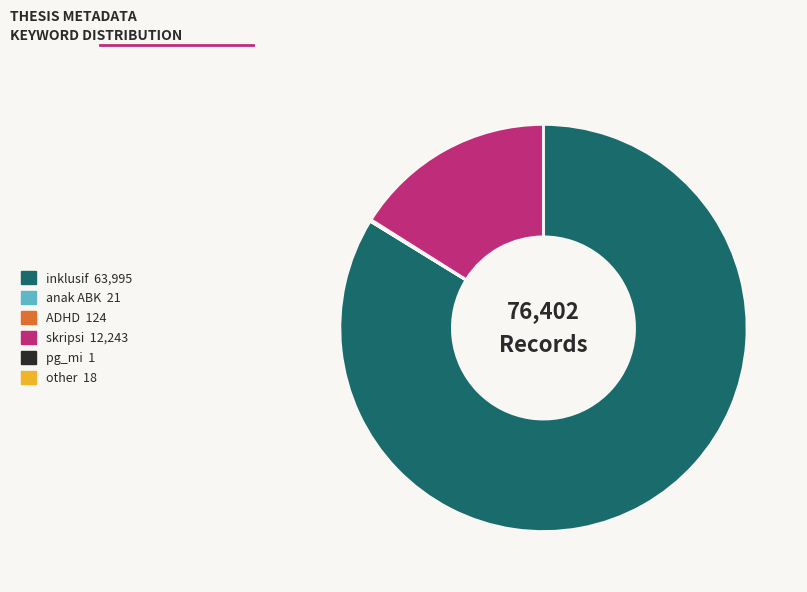

Is there a majority slice in this chart?

Yes